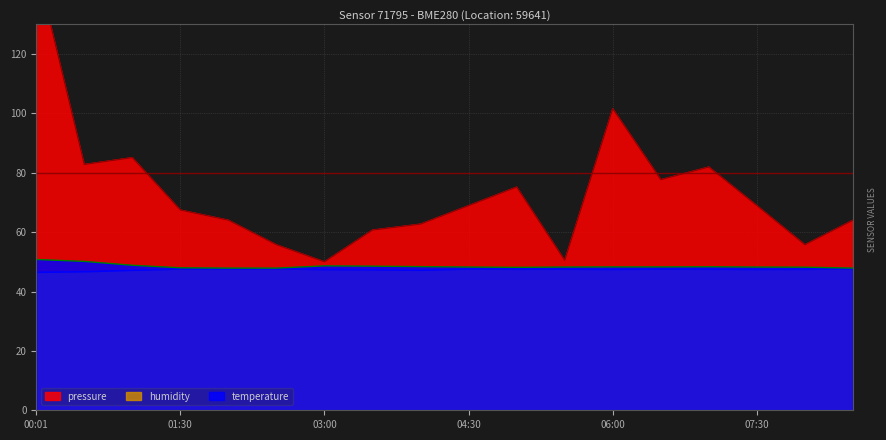

In pressure, how many points are higher than both neighbors (excluding endpoints)?

4